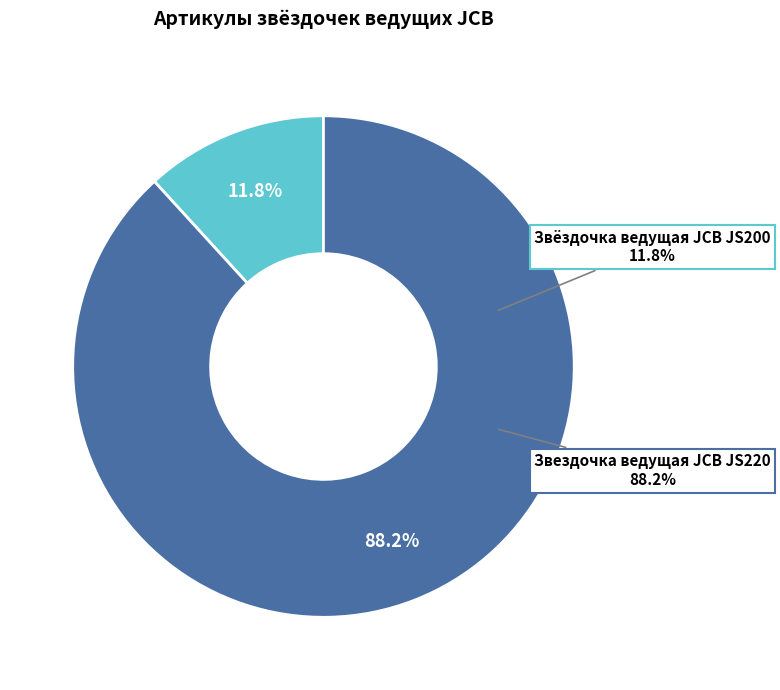

Which category accounts for the majority?

Звездочка ведущая JCB JS220